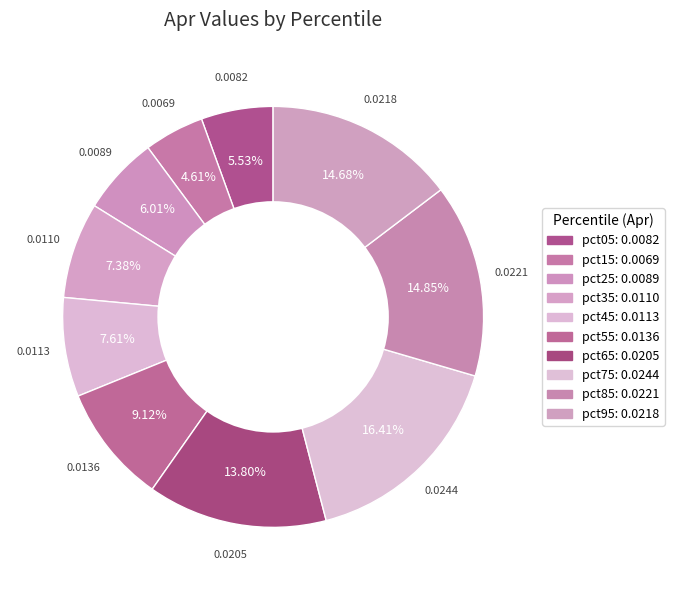

Rank the categories by value from lowest to highest.

pct15, pct05, pct25, pct35, pct45, pct55, pct65, pct95, pct85, pct75